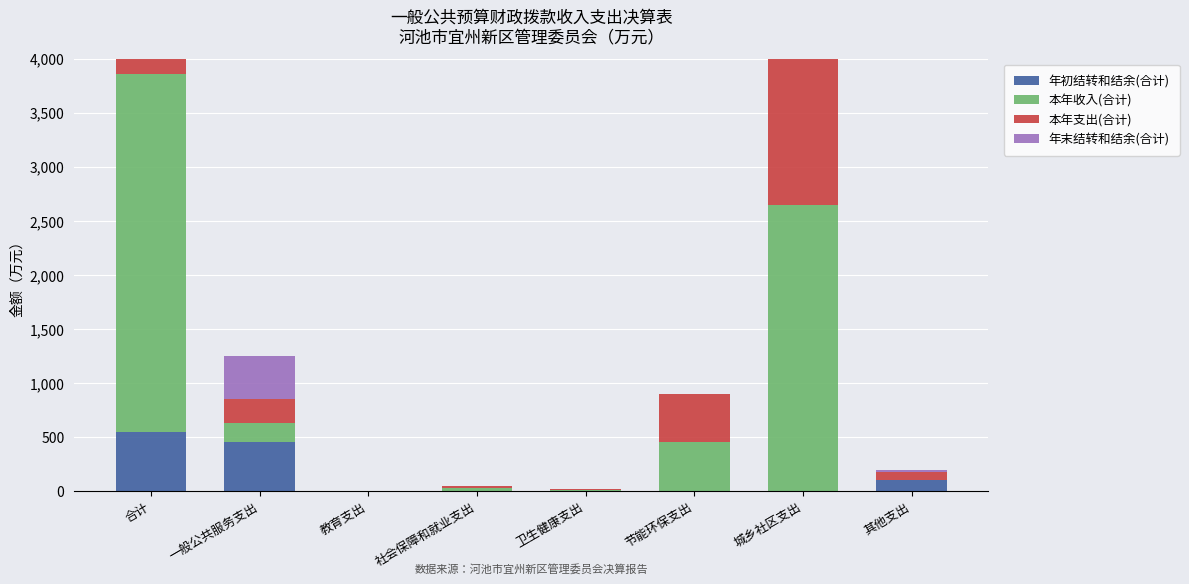

At which category is the sum across all series the highest?

合计